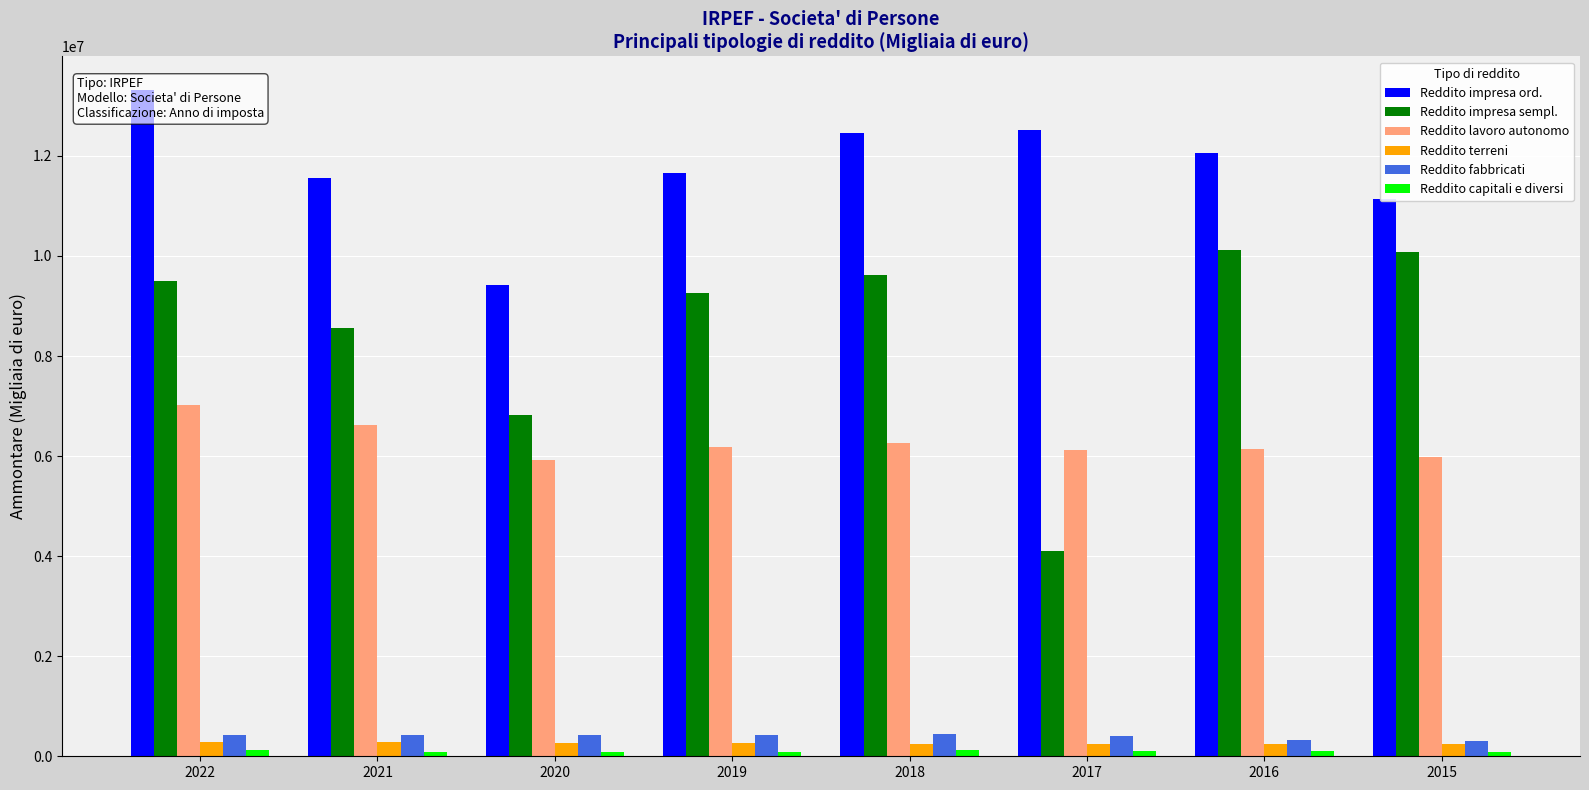

Rank the series by their maximum value, from lowest to highest.

Reddito capitali e diversi, Reddito terreni, Reddito fabbricati, Reddito lavoro autonomo, Reddito impresa sempl., Reddito impresa ord.